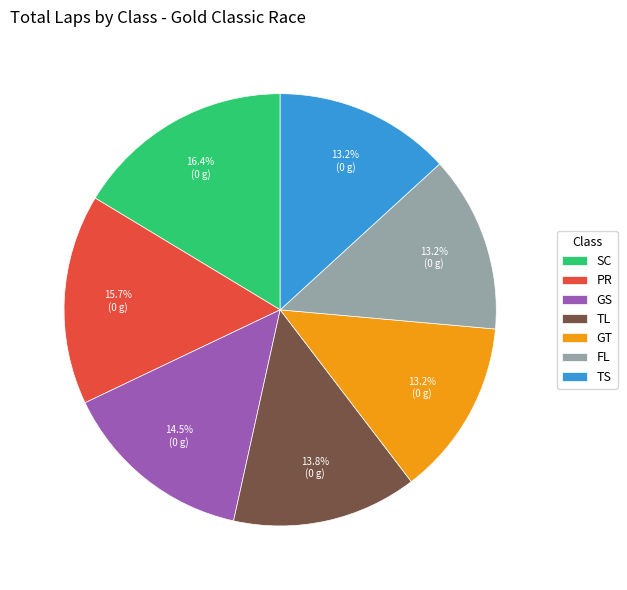

What is the largest slice in the pie chart?

SC